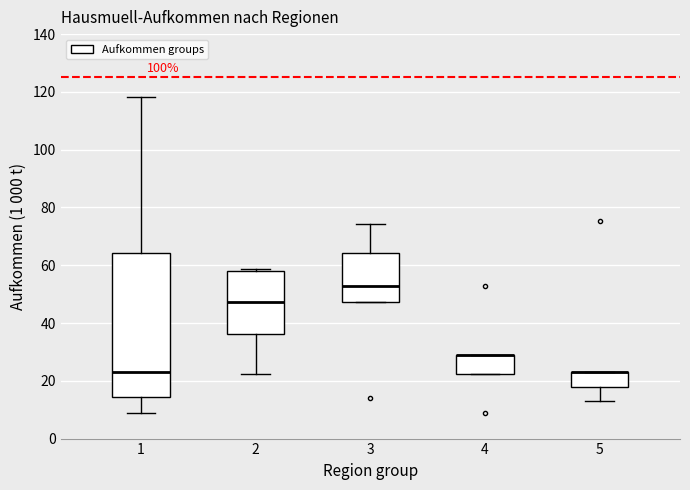

Reading left to right, transcribe this box plot: for each box, give where its median line is, the range the box spans, and where its two whiskers end, as read against the y-axis. The values are not printed on the chart, so give them approximately, as read against the axis.

1: median 22, box 14 to 64, whiskers 8 to 118
2: median 48, box 36 to 58, whiskers 22 to 58 (just above the box's upper edge)
3: median 52, box 48 to 64, whiskers 48 to 74
4: median 28 (drawn on the box's upper edge), box 22 to 28, whiskers 22 to 28
5: median 22 (drawn on the box's upper edge), box 18 to 22, whiskers 12 to 22